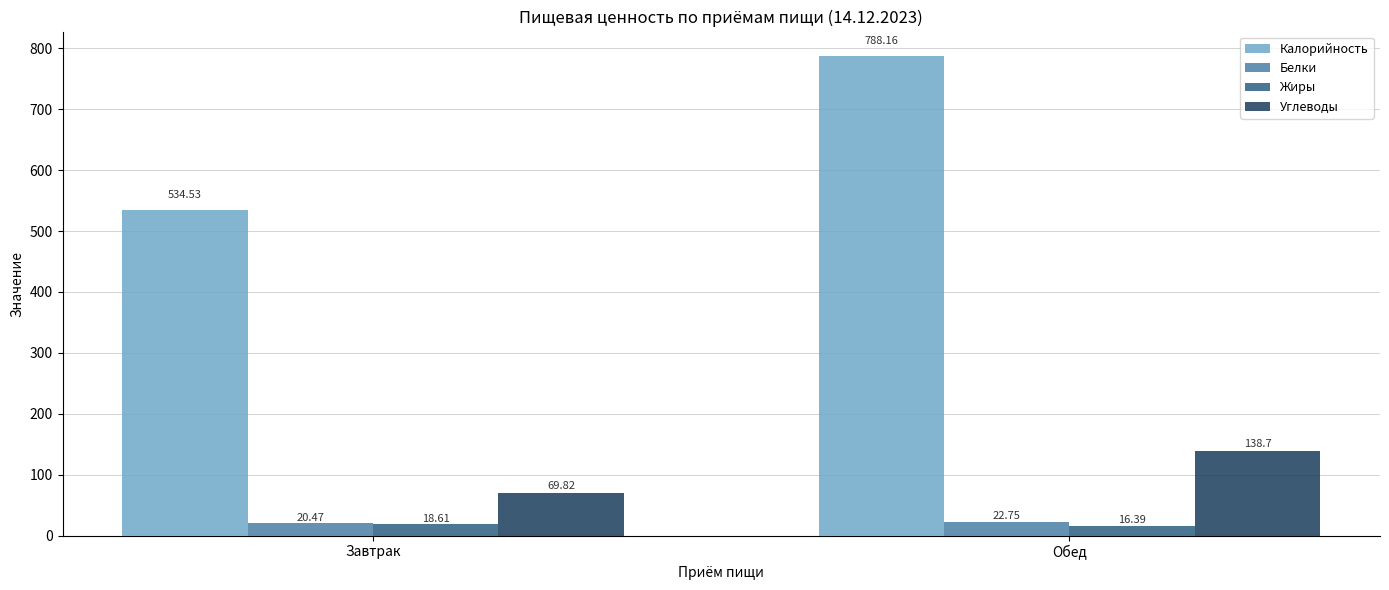

At how many categories does at least one series exceed 424?

2